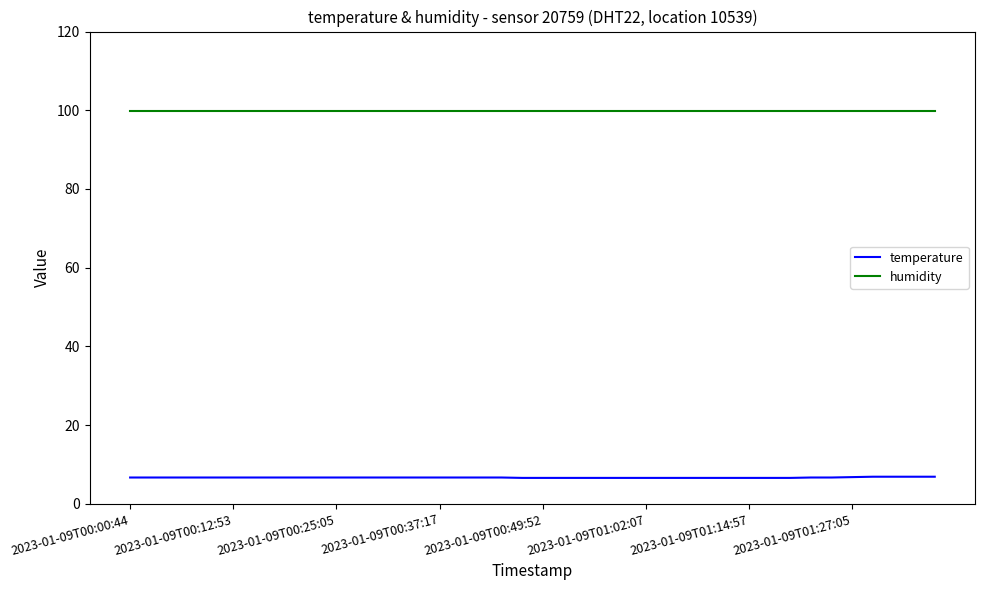

What is the lowest value of the temperature series?

6.6